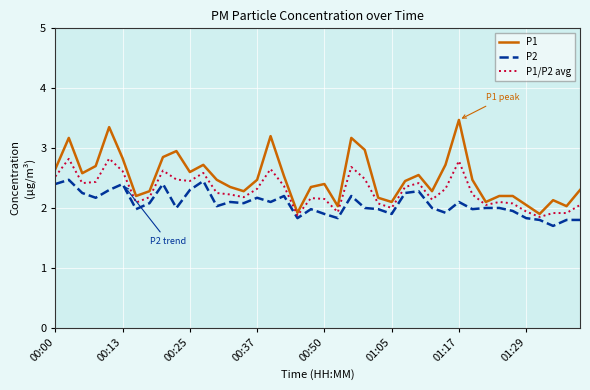

Which series has the largest total across all categories?

P1